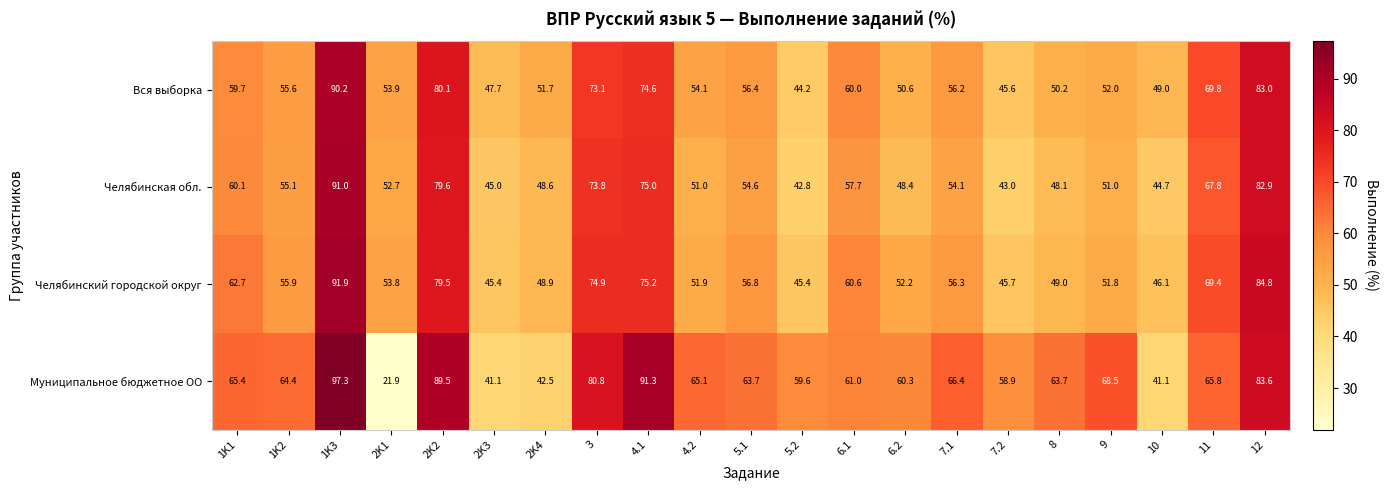

Is the value of Вся выборка at 2K2 greater than the value of Муниципальное бюджетное ОО at 11?

Yes